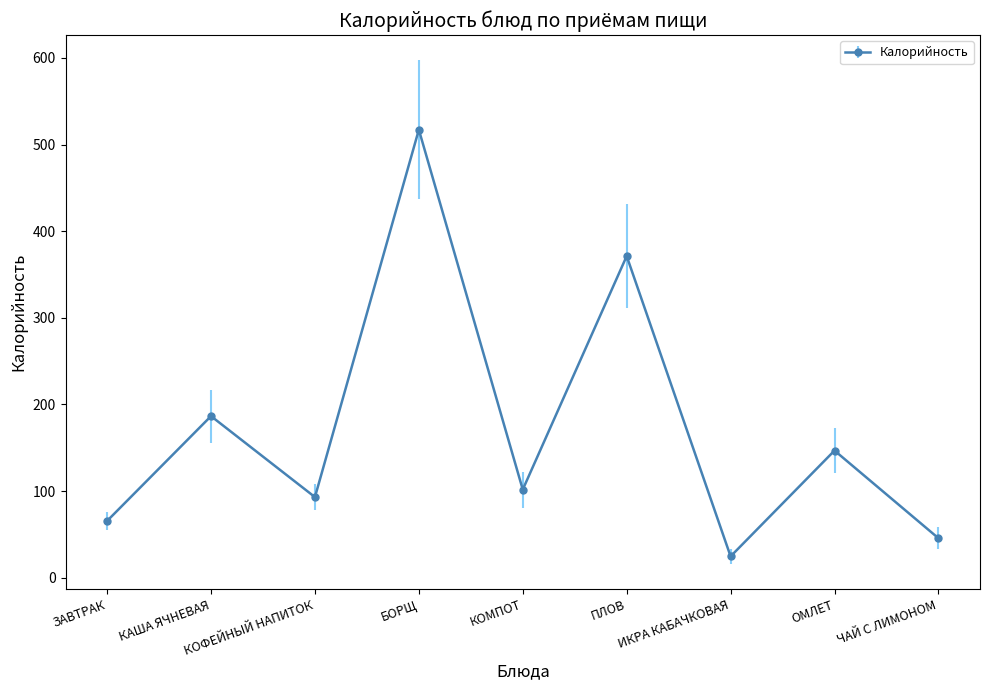

What is the greatest value displayed?

517.1